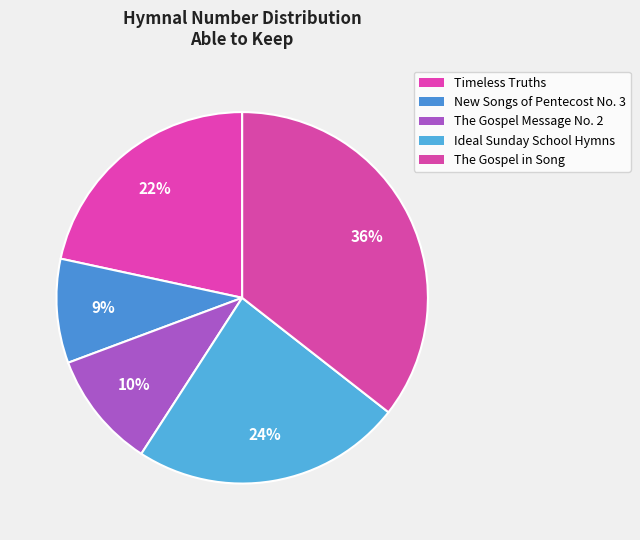

How many slices are in this pie chart?

5